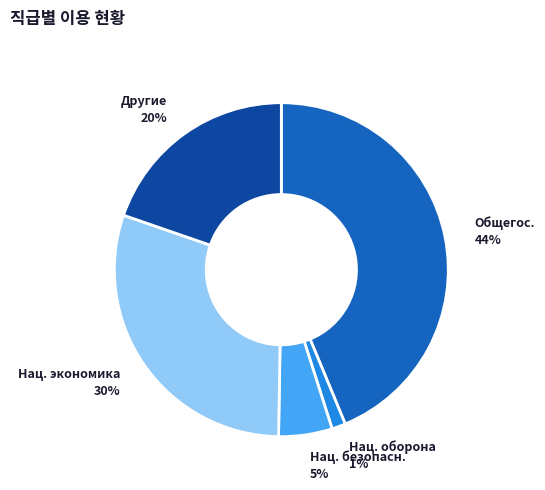

Does any single category account for the majority?

No